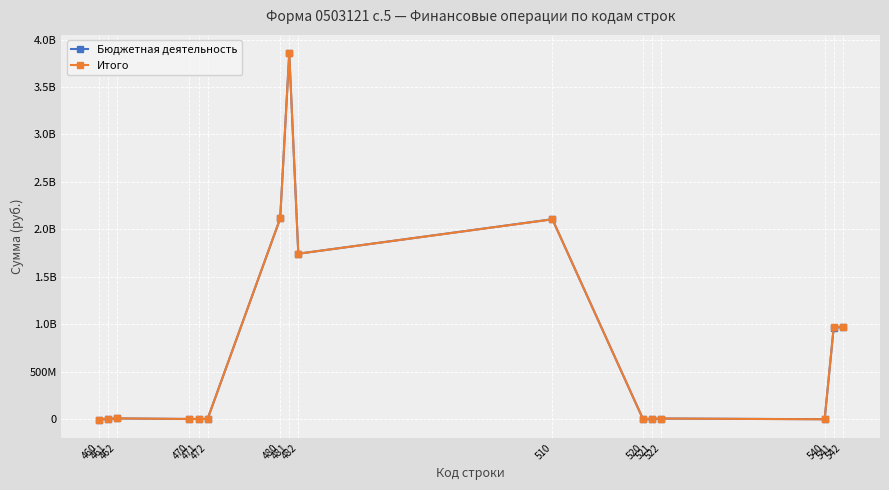

Which series has the largest range (max minus min)?

Бюджетная деятельность